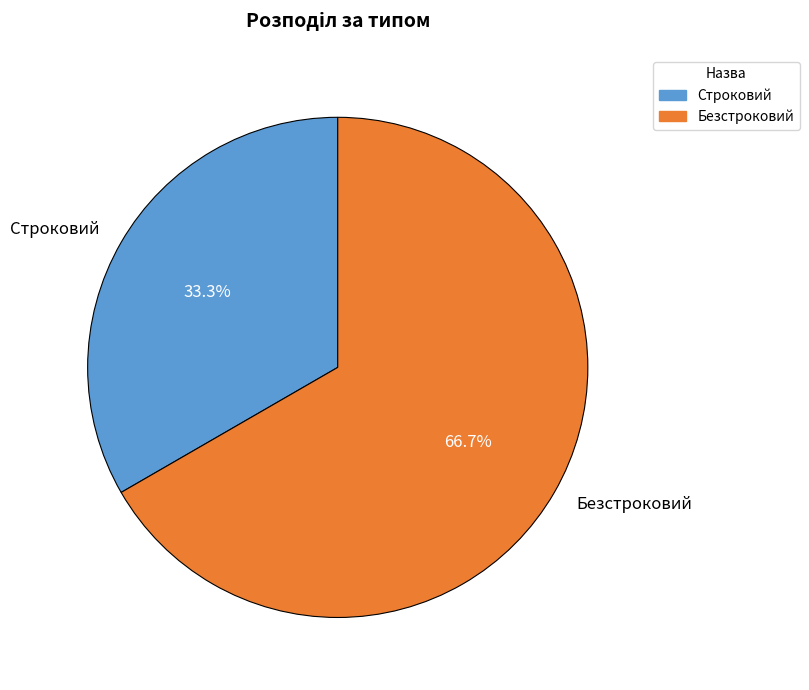

To the nearest percent, what portion does Безстроковий represent?

67%